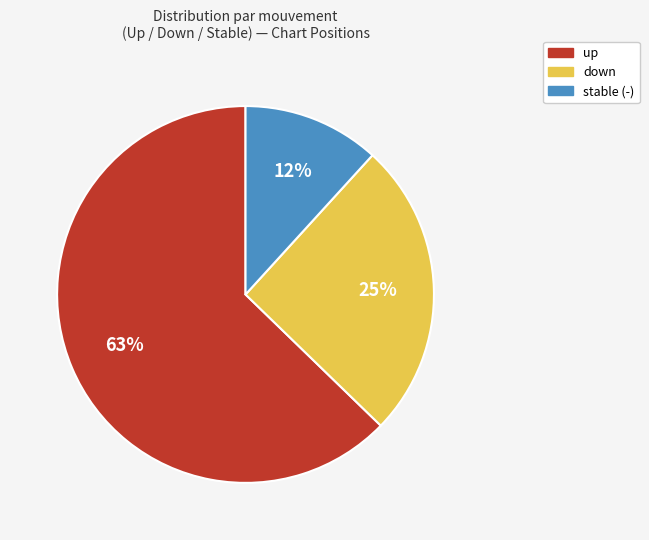

To the nearest percent, what is the average slice percentage?

33%